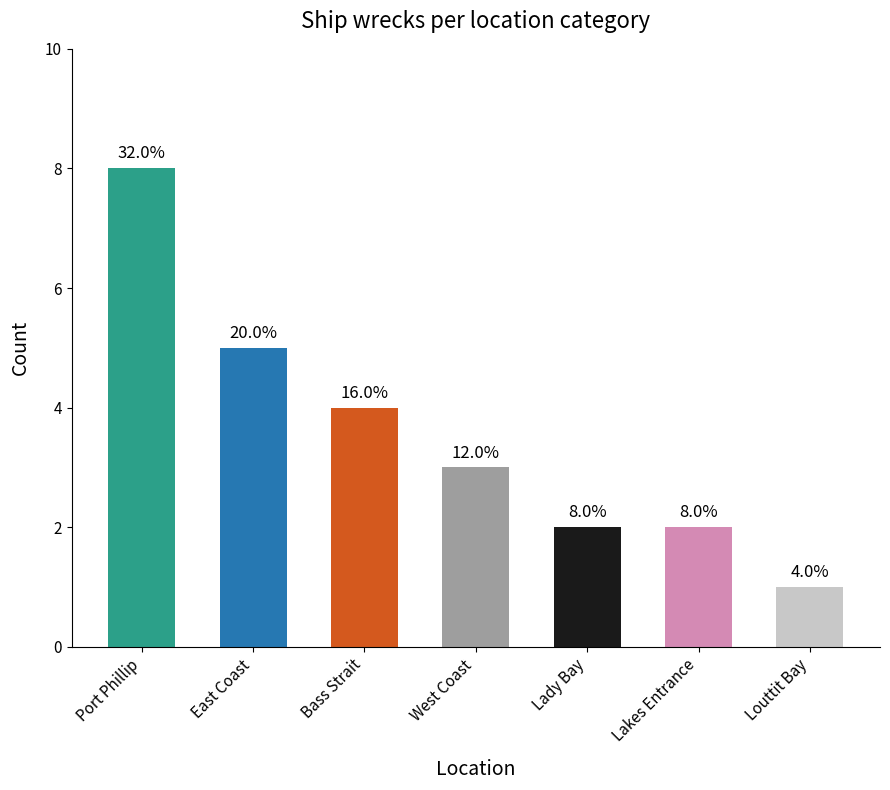

What is the sum of the values at Lady Bay and Bass Strait?

6